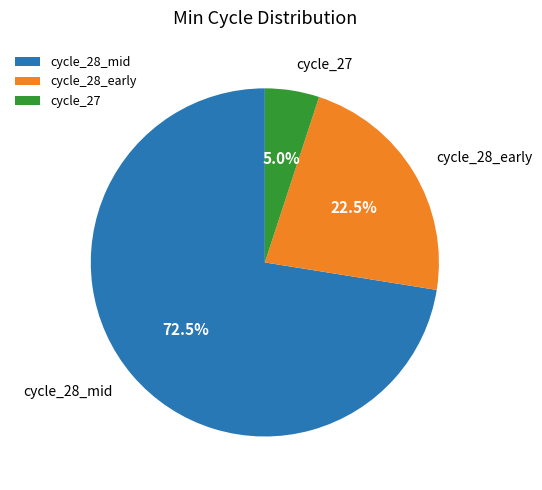

Rank the categories by value from highest to lowest.

cycle_28_mid, cycle_28_early, cycle_27